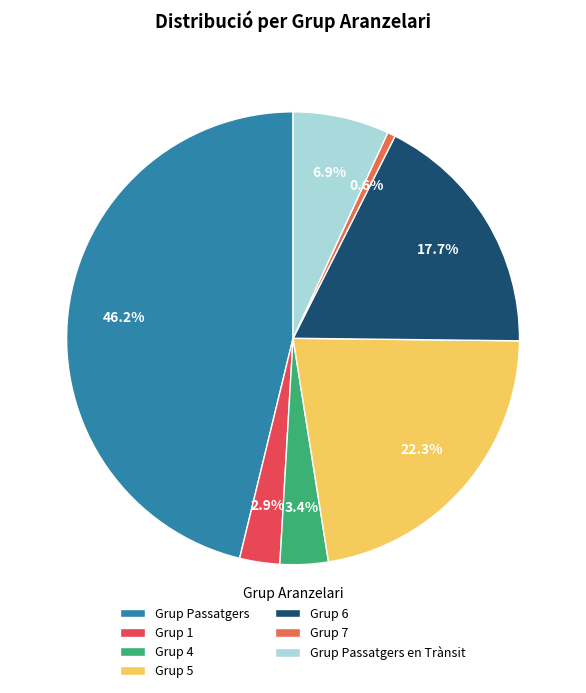

Which slice is the largest?

Grup Passatgers